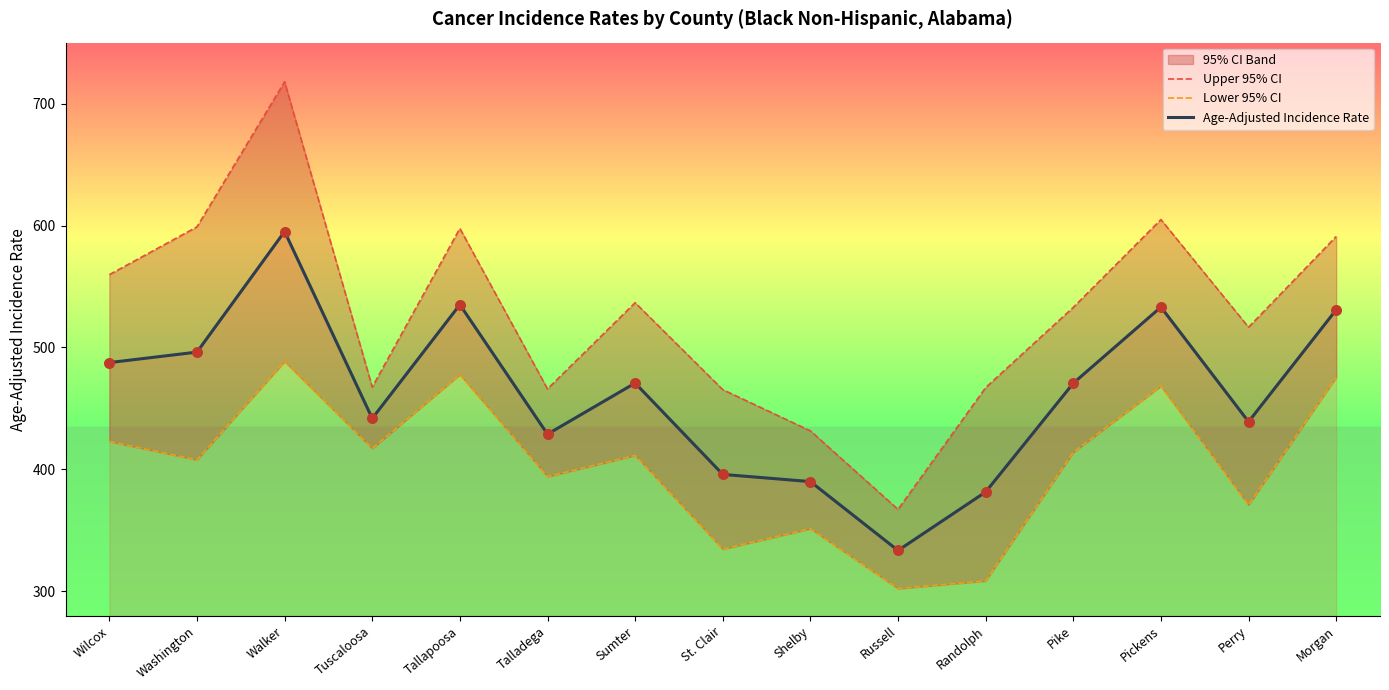

Which series contains the lowest Y value?

Lower 95% CI